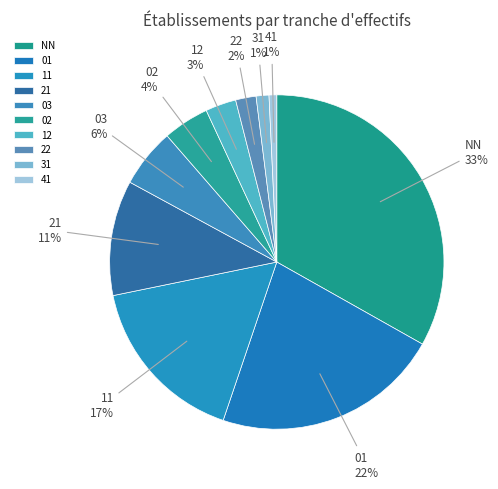

To the nearest percent, what is the combined percentage of 03 and 01?

28%